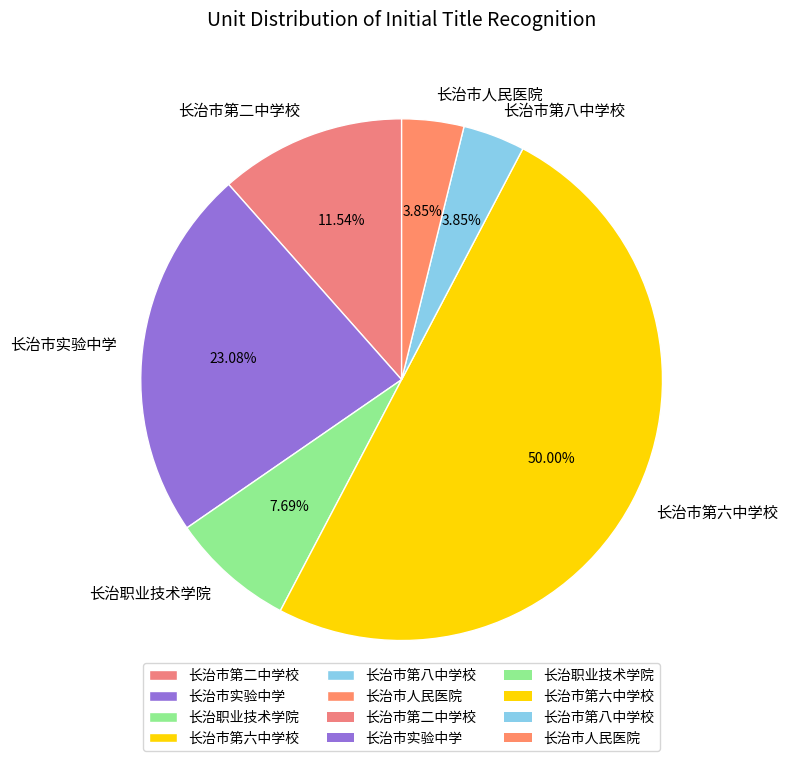

What is the largest slice in the pie chart?

长治市第六中学校